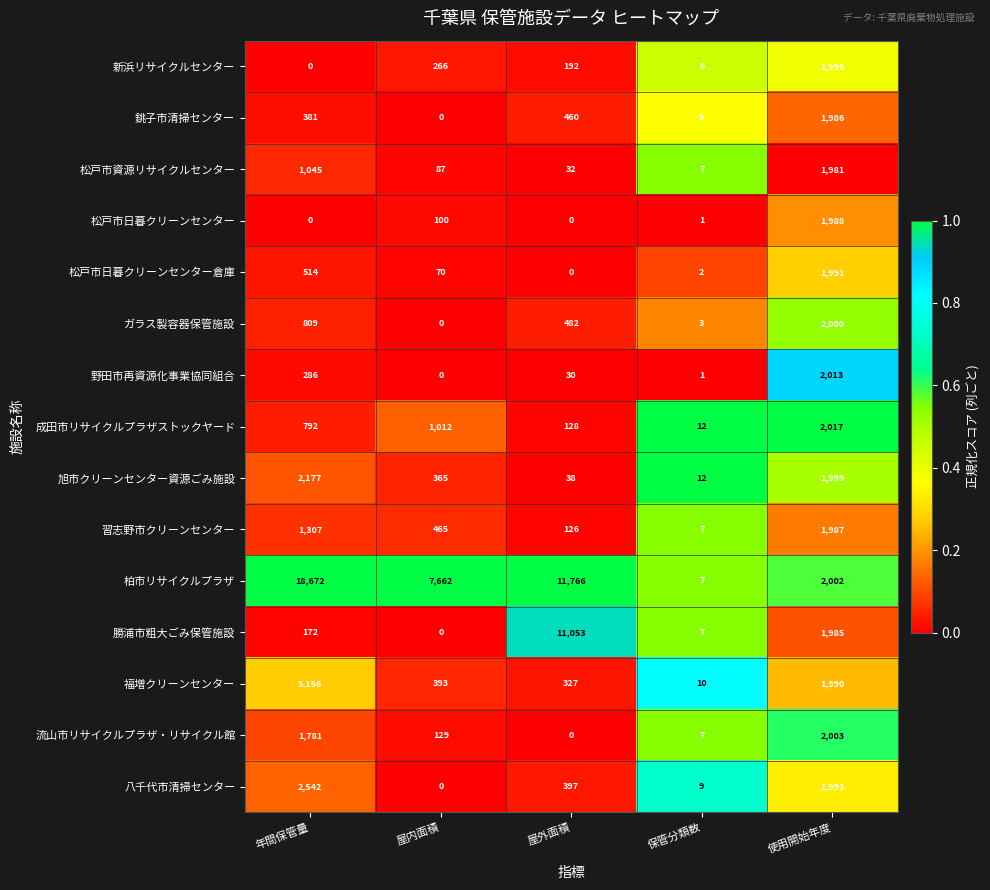

What is the minimum value for 松戸市資源リサイクルセンター?

7